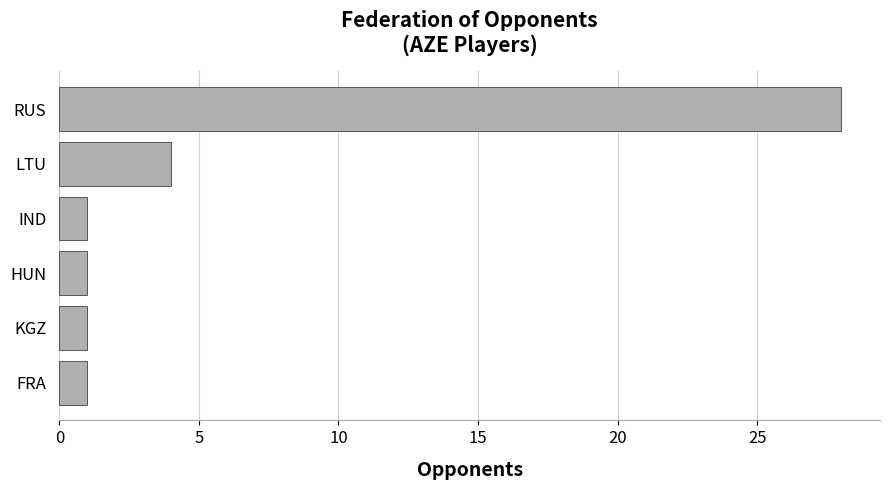

What is the label of the 1st bar from the bottom?

FRA